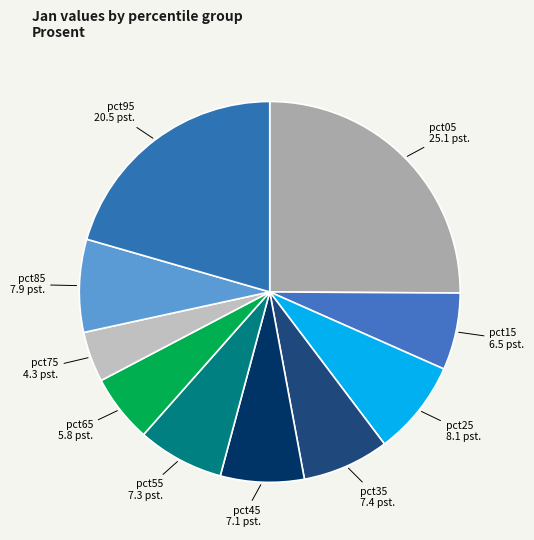

Is it true that pct05 is 25% of the pie?

True